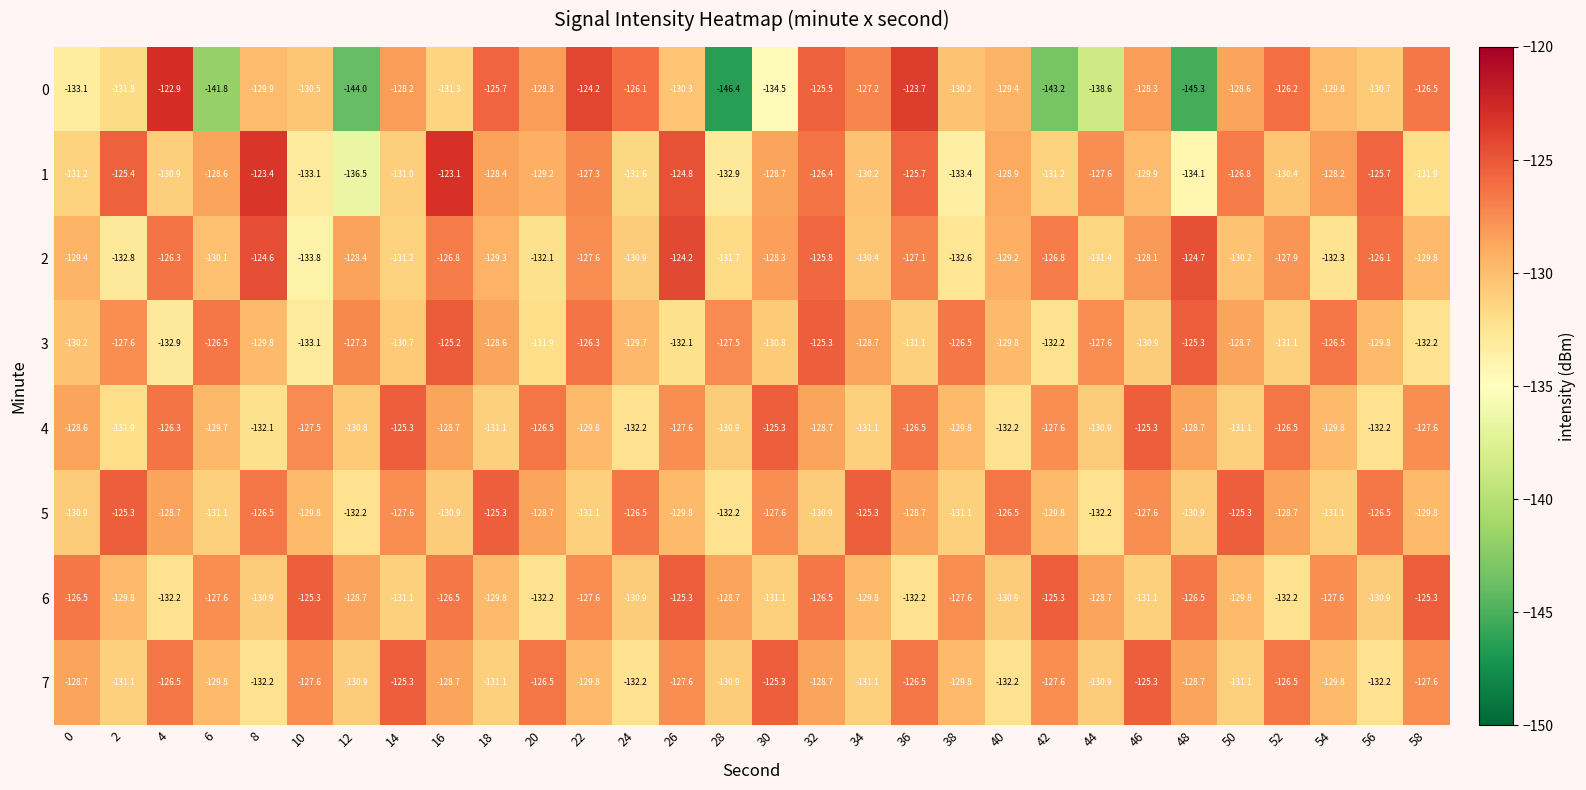

Is it true that 0 equals -199.8 at 16?

False